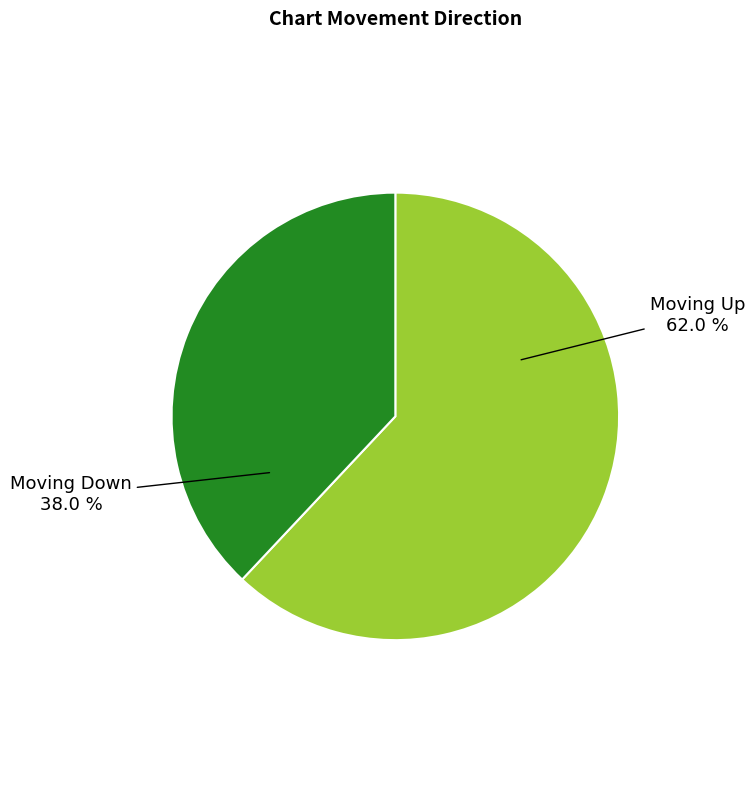

Is there a majority slice in this chart?

Yes